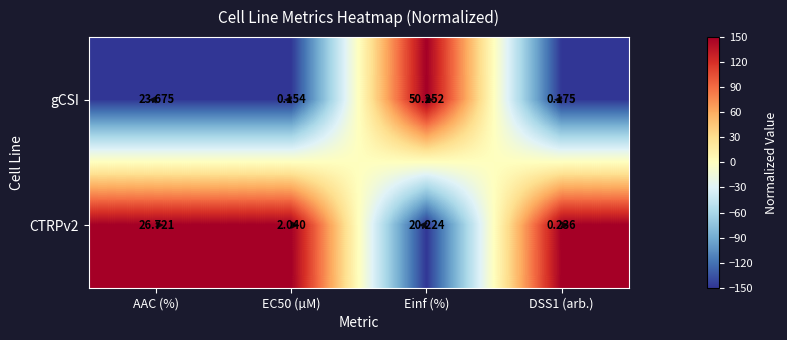

How many distinct data groups are displayed?

2